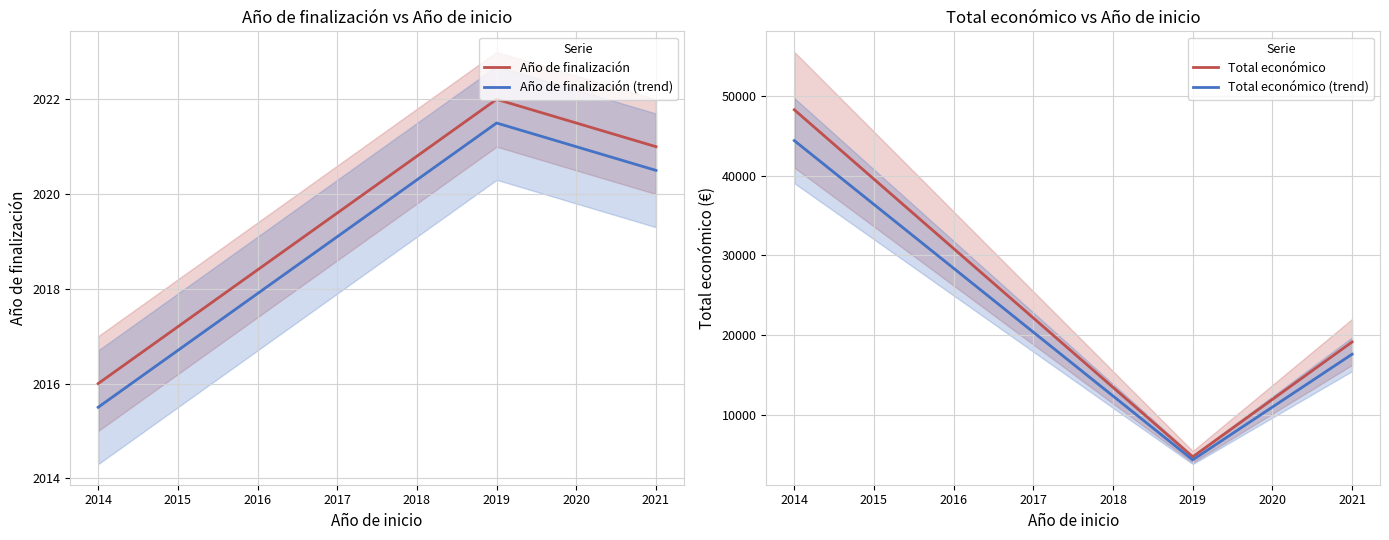

At which label does Total económico (trend) reach its minimum?

2019